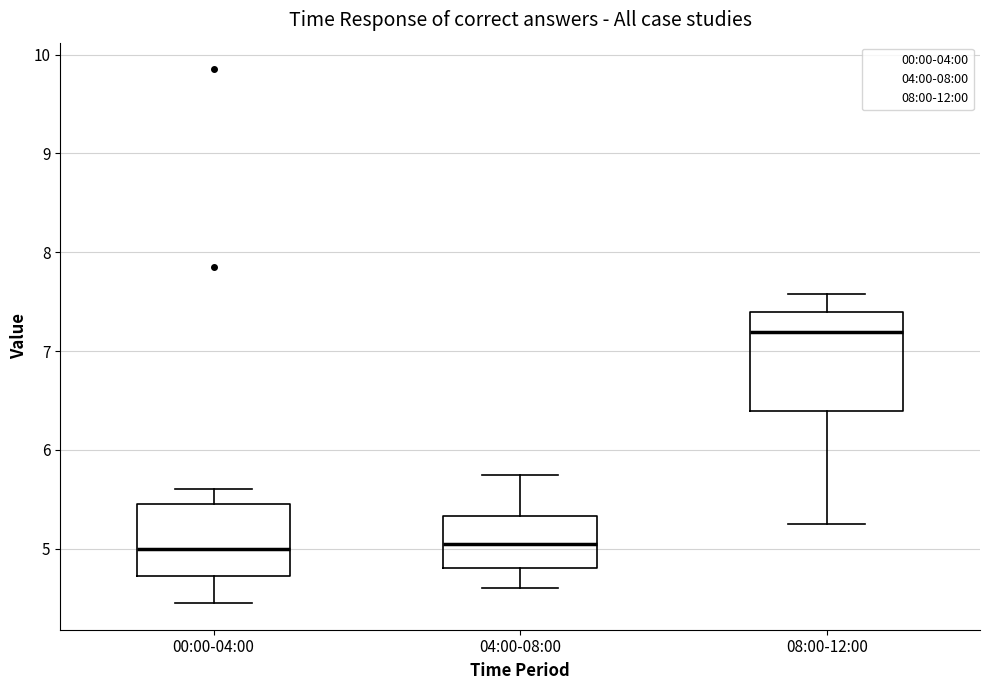

Where does the lower whisker of the box for 08:00-12:00 end on the y-axis? The values are not printed on the chart, so give them approximately, as read against the axis.

5.3